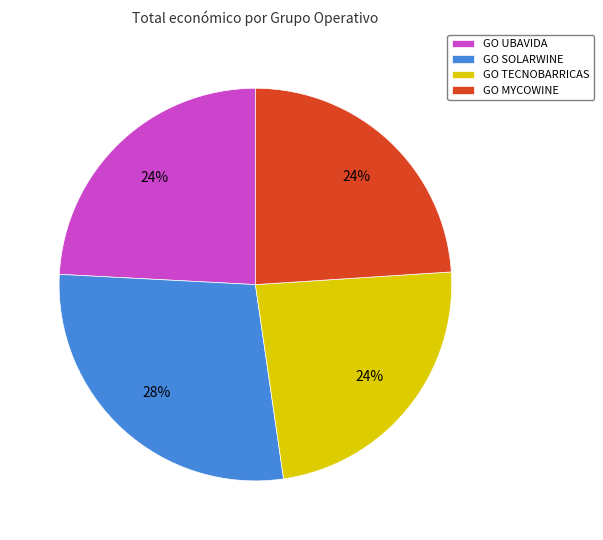

To the nearest percent, what is the combined percentage of GO MYCOWINE and GO TECNOBARRICAS?

48%